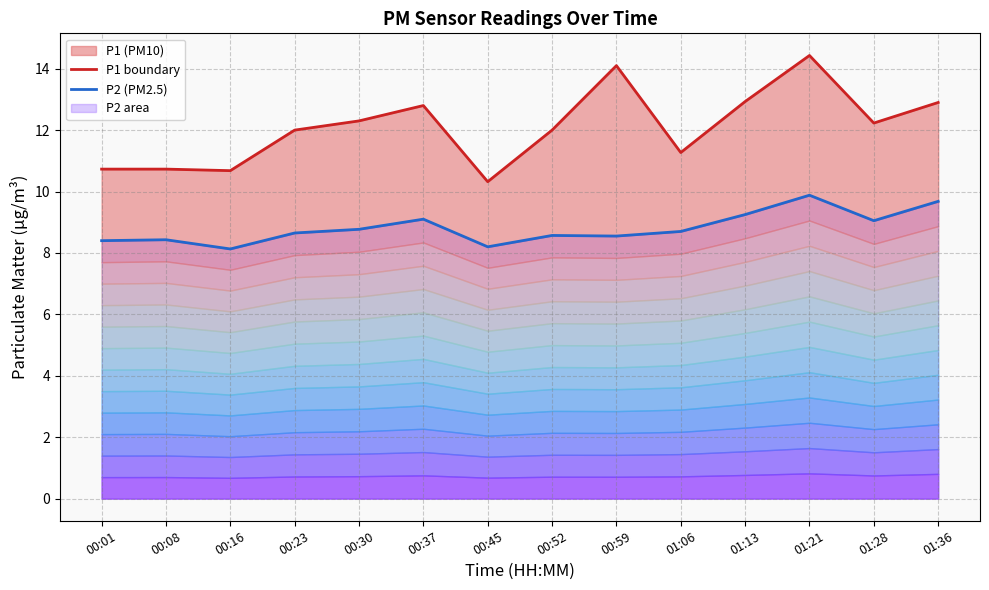

What is the sum of all P1 boundary values?

169.4